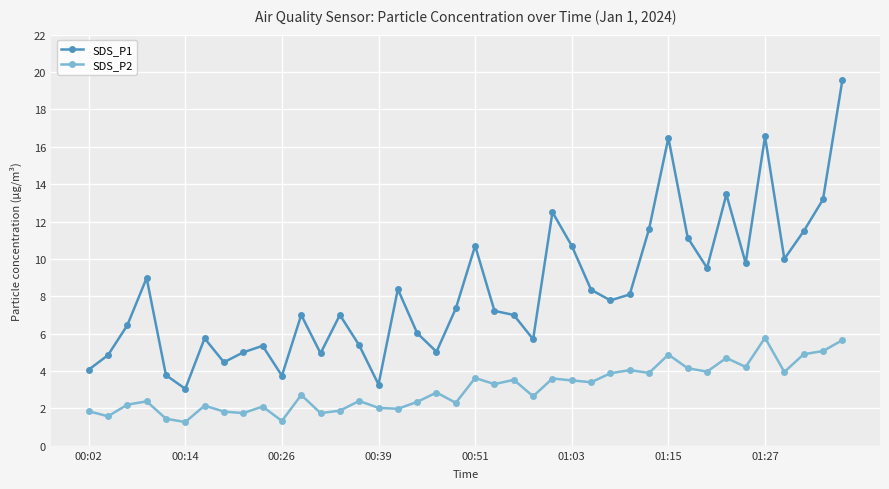

At how many categories does at least one series exceed 14?

3